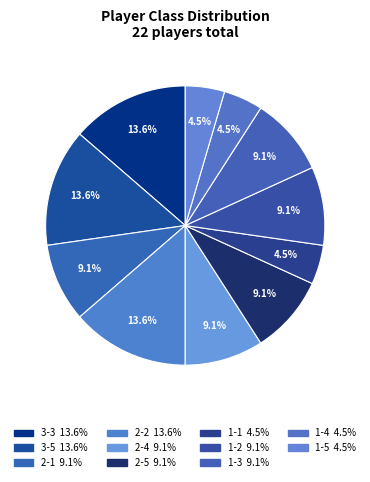

Is there a majority slice in this chart?

No